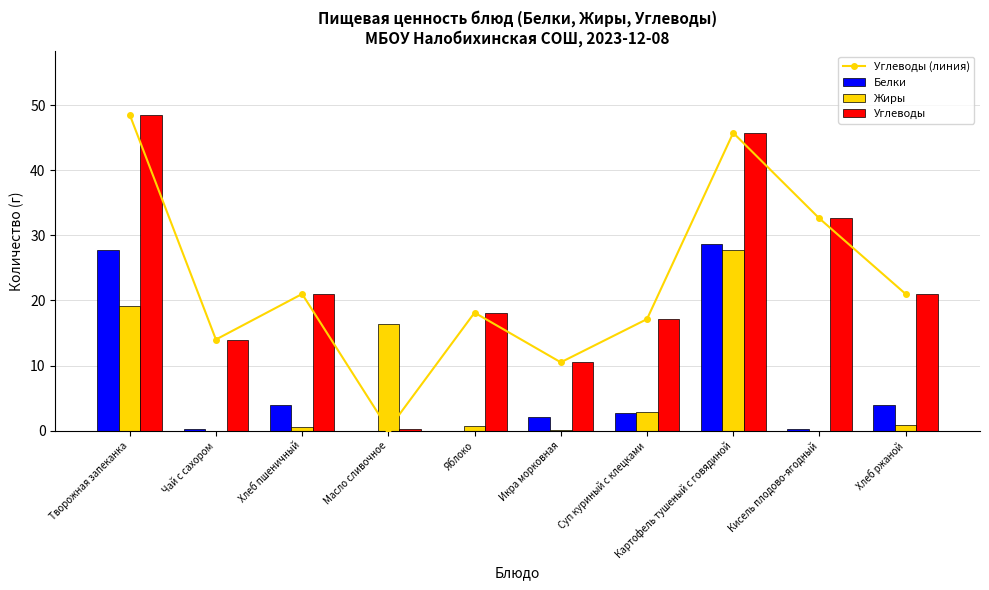

What is the lowest value of the Углеводы series?

0.2